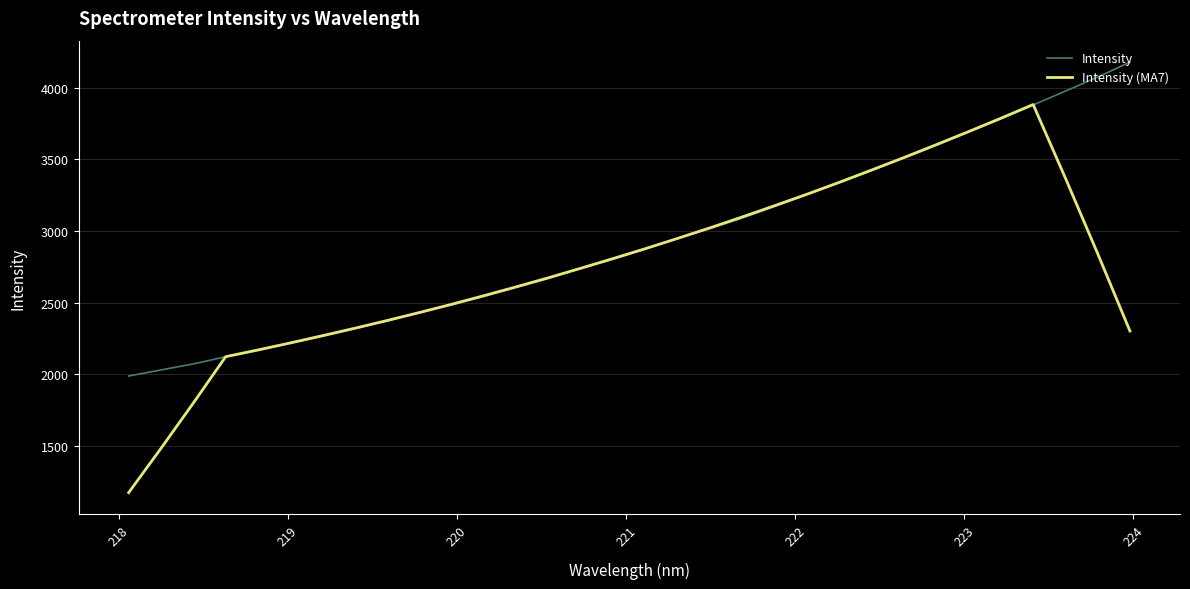

What is the minimum value for Intensity (MA7)?

1172.7